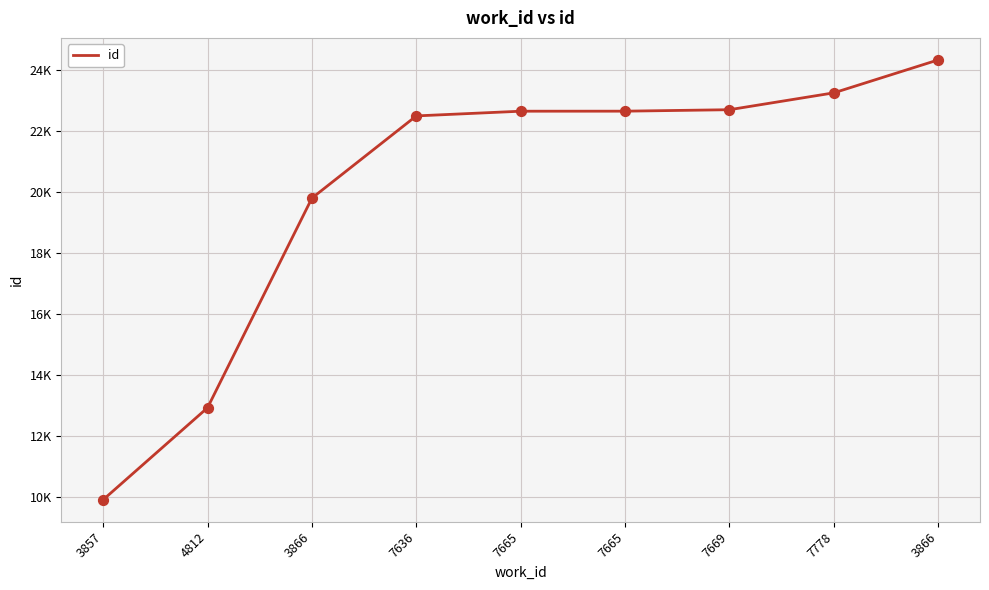

Approximately how many times larger is the value at 7669 compared to 3866?

1.1